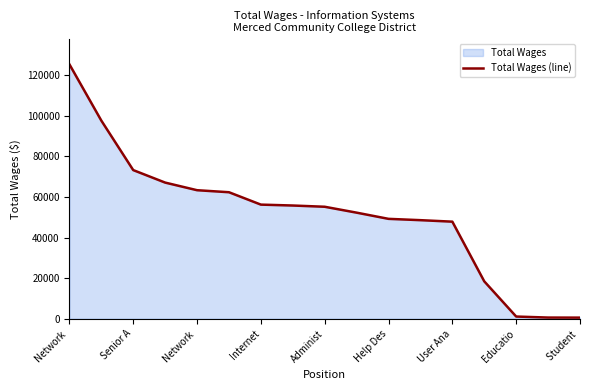

What is the label of the 14th point from the right?

Internet